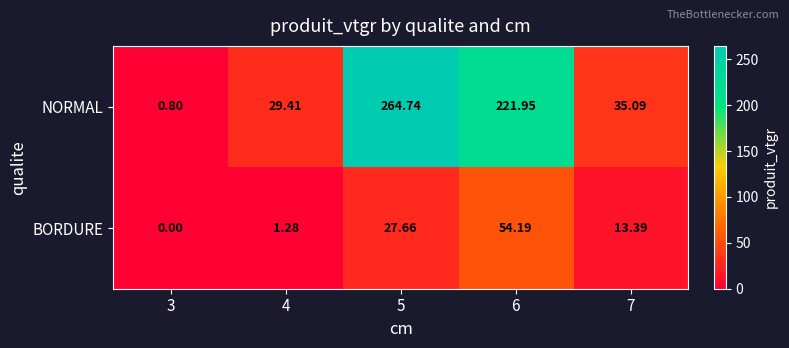

Between 3 and 5, which series saw the biggest shift?

NORMAL